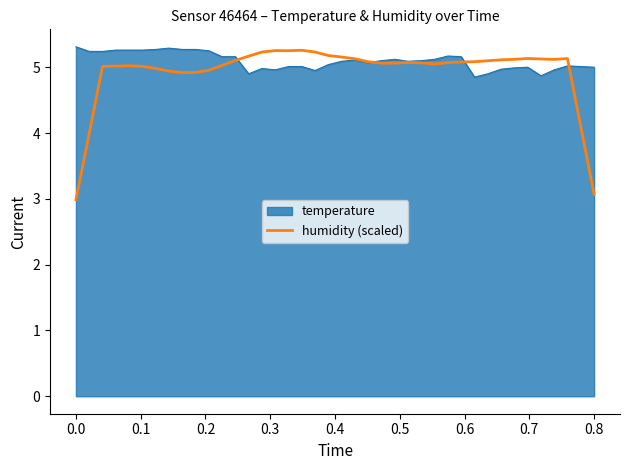

What is the greatest value displayed?

5.3